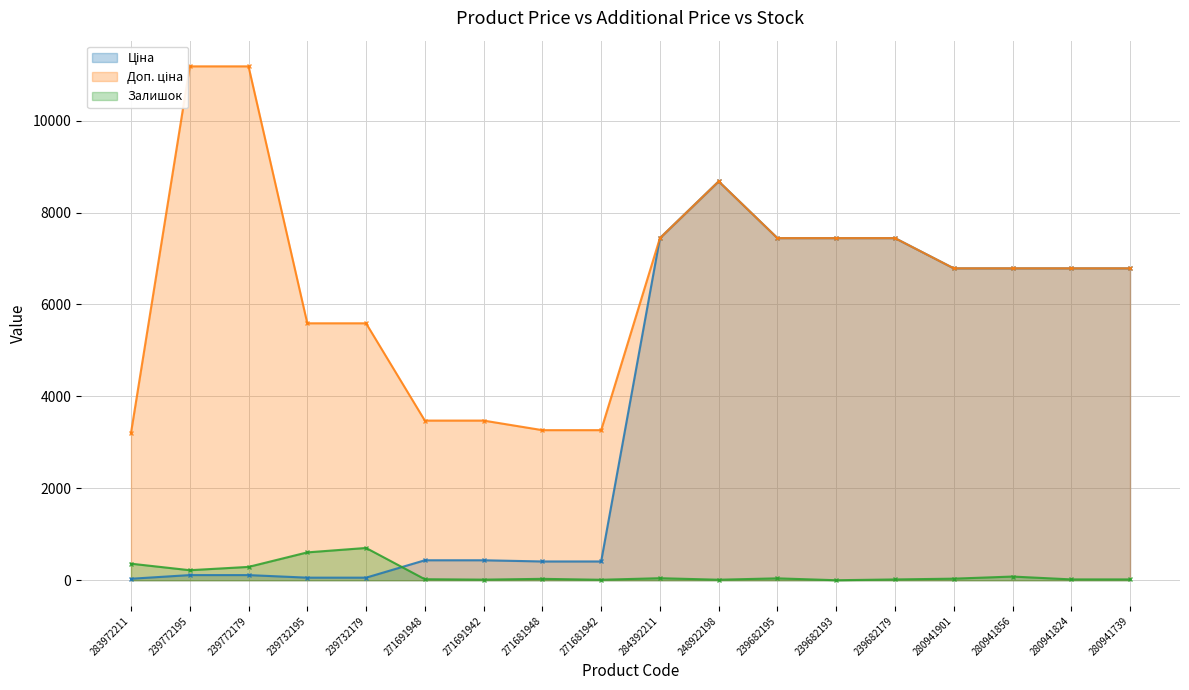

What are all the series names shown in the legend?

Ціна, Доп. ціна, Залишок